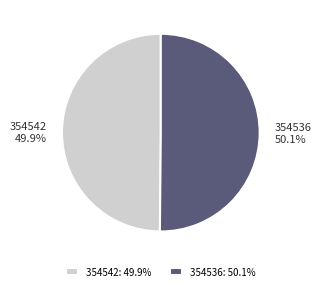

Is the sum of 354542 and 354536 greater than half?

Yes